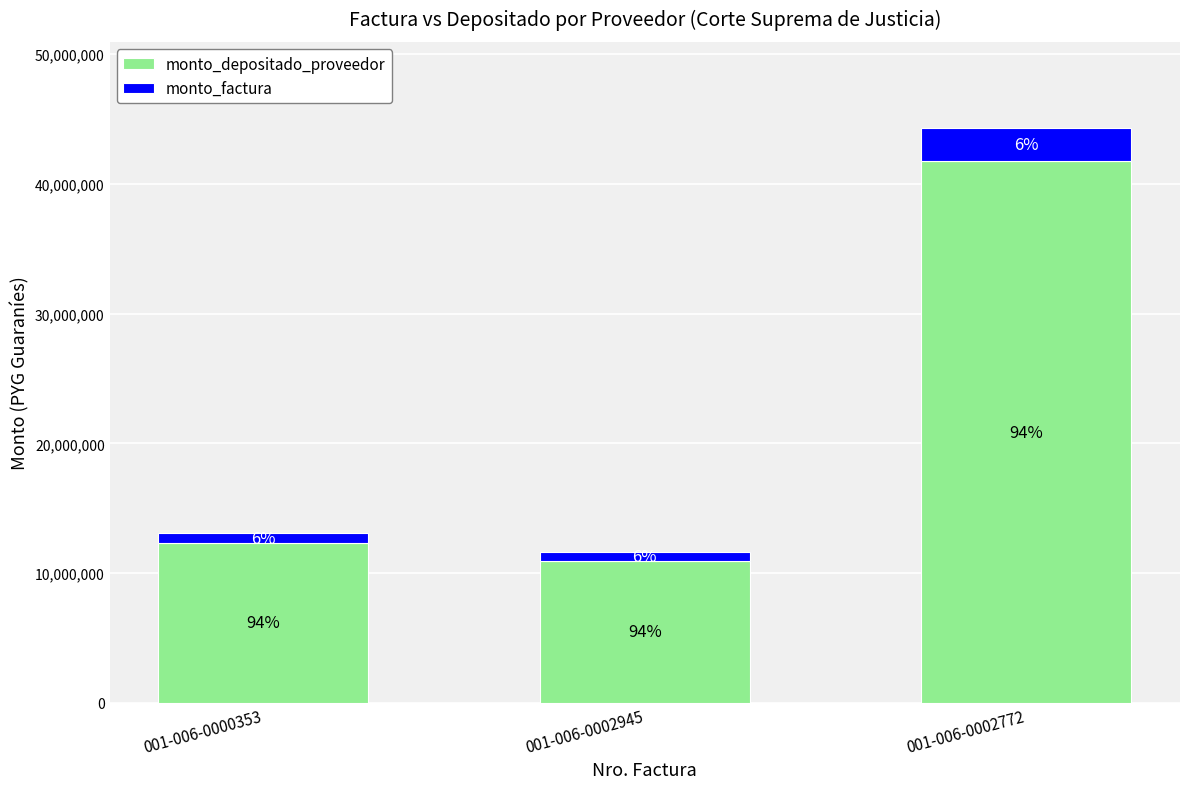

What position from the right is 001-006-0000353?

3